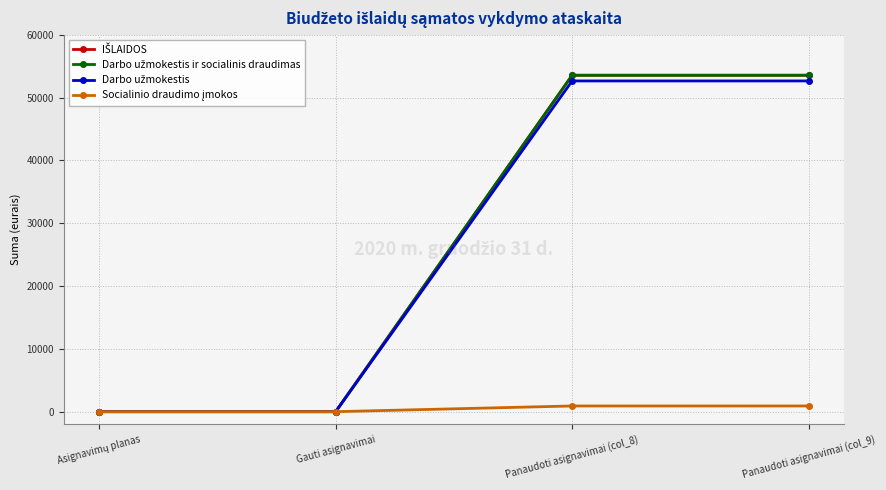

Does the chart have visible grid lines?

Yes